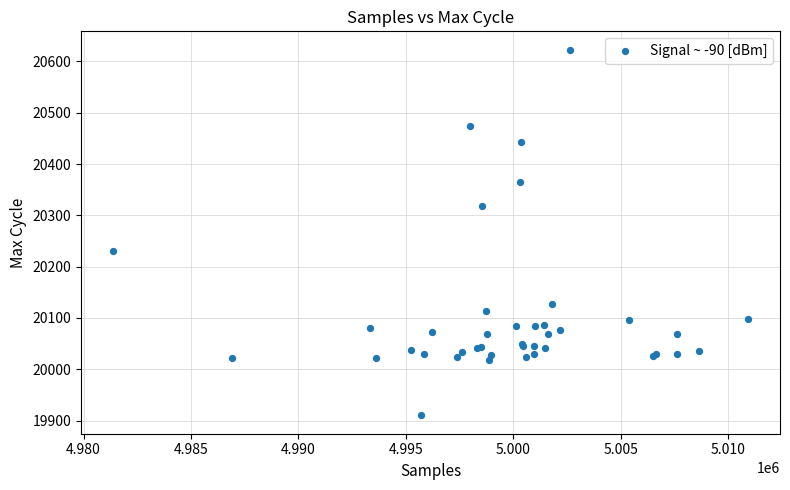

What Y value in the scatter plot is closest to 20266?

20230